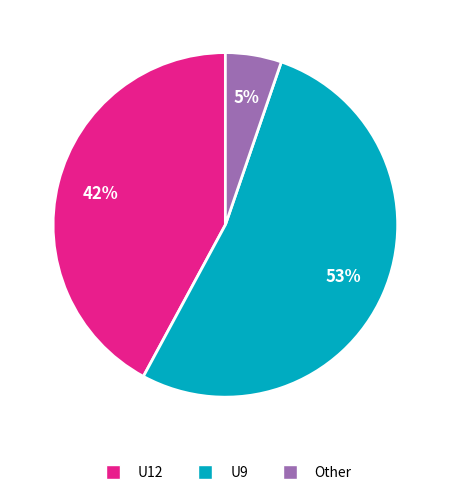

Does any single category account for the majority?

Yes